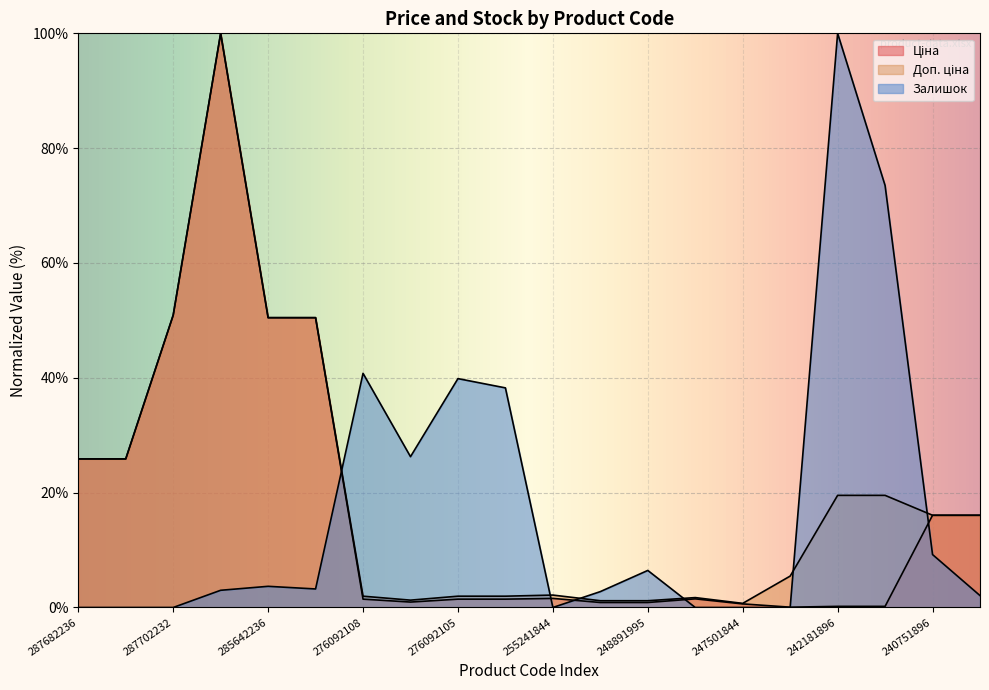

Which label corresponds to the smallest value in the chart?

287682236